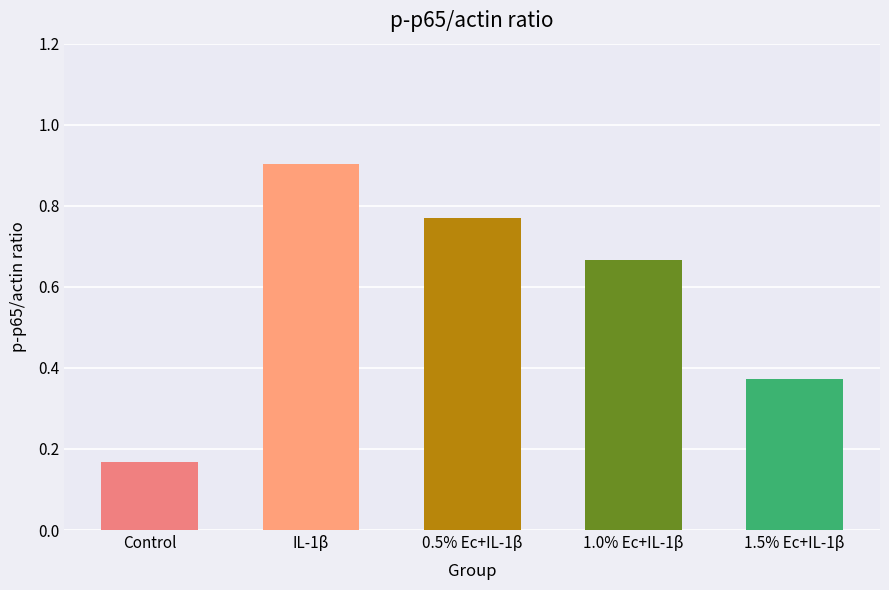

What is the difference between the second highest and minimum values?

0.6